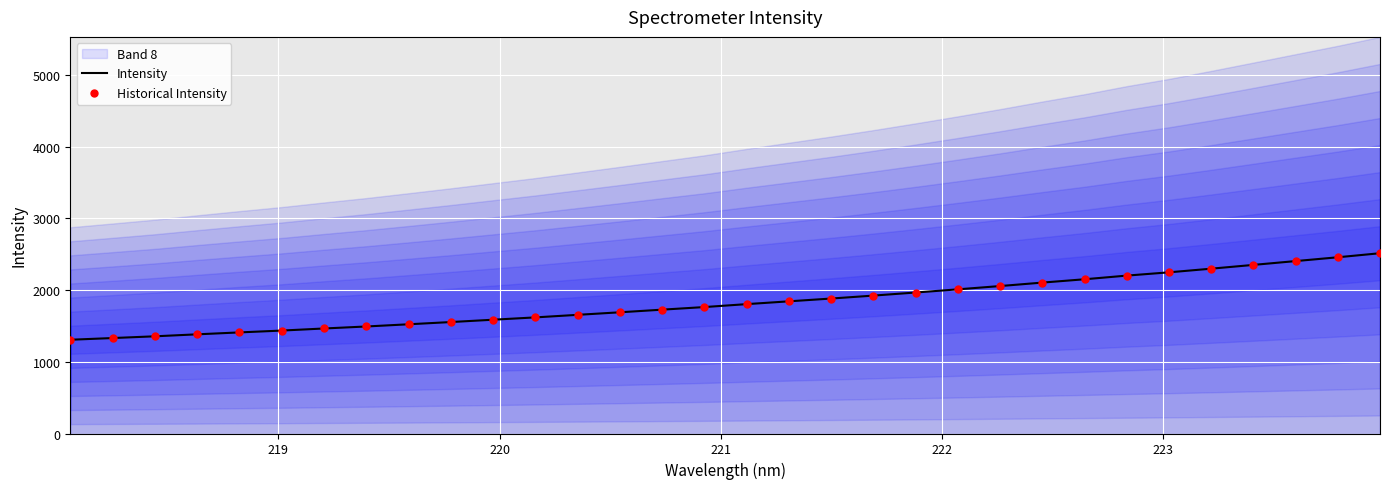

At how many categories does at least one series exceed 2446?

2